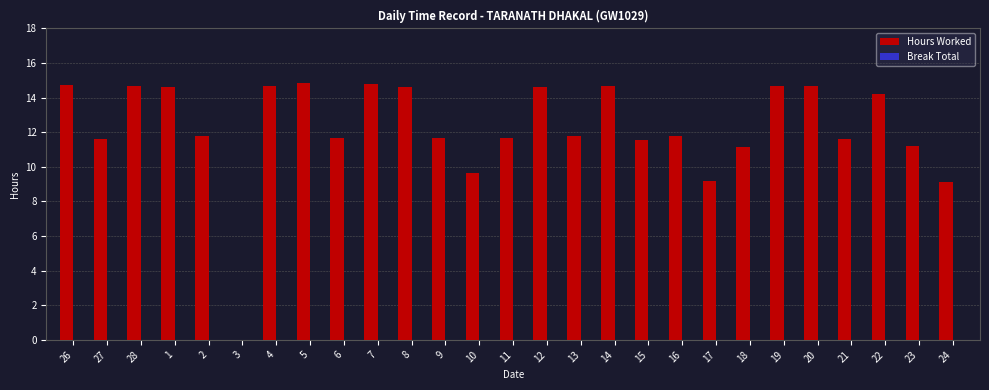

Approximately how many times larger is the value at 21 compared to 10?

1.2